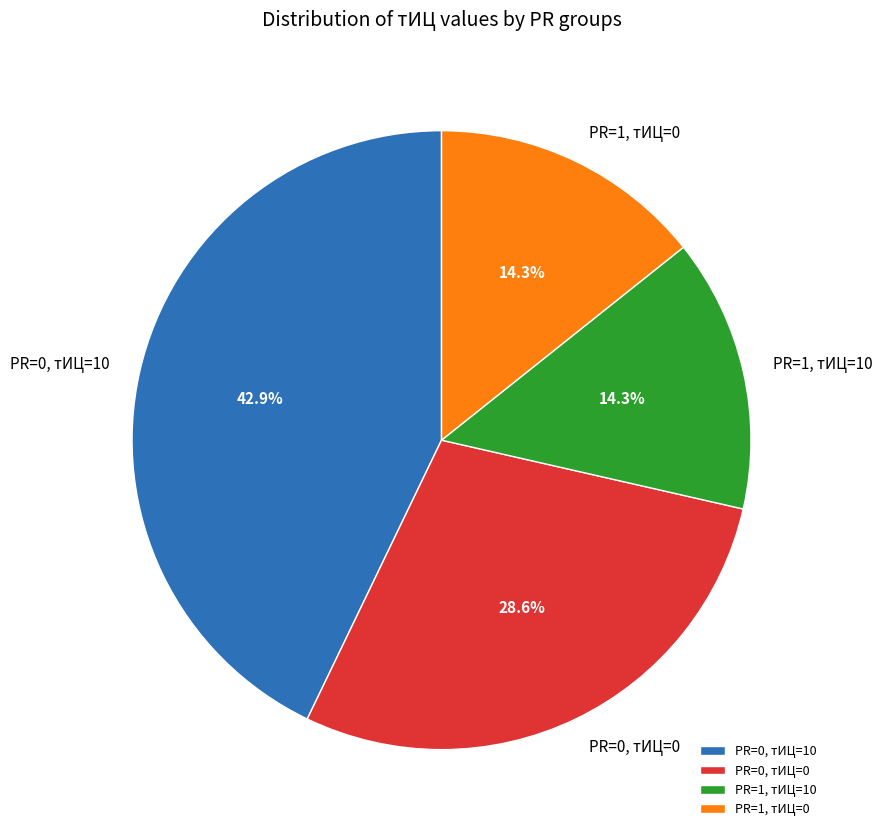

What percentage is NOT represented by PR=1, тИЦ=0?

85.7%